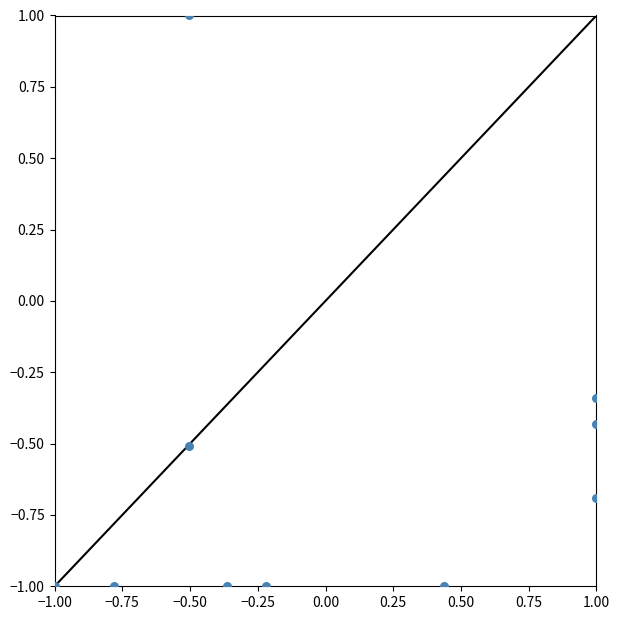

What is the range of Y values (max minus min)?

2.0